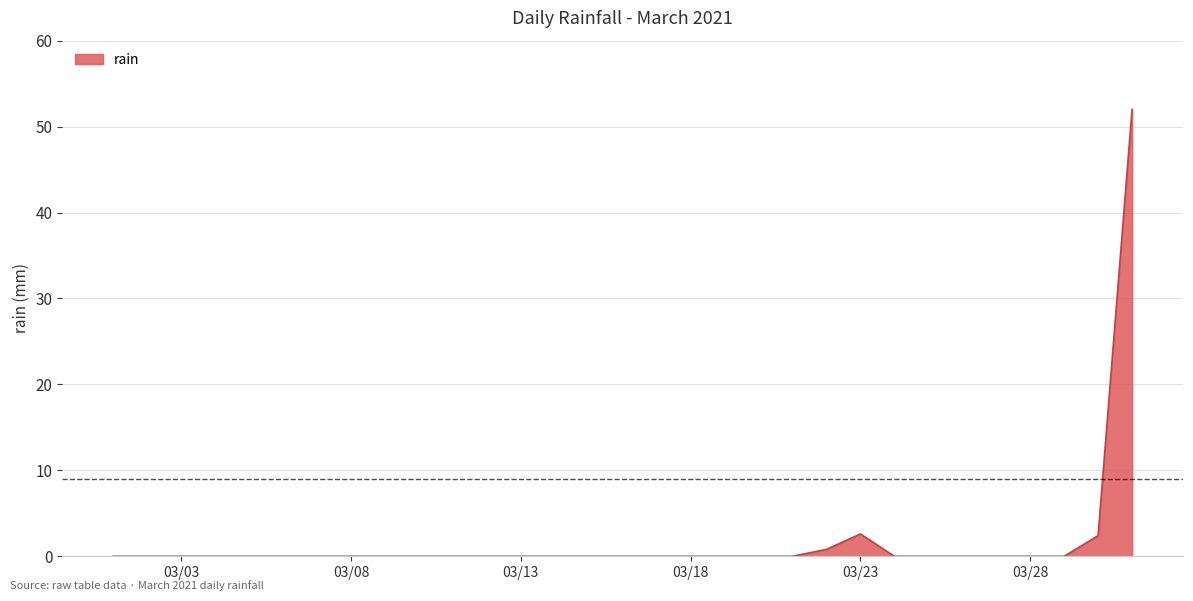

What is the maximum value shown in the chart?

52.0